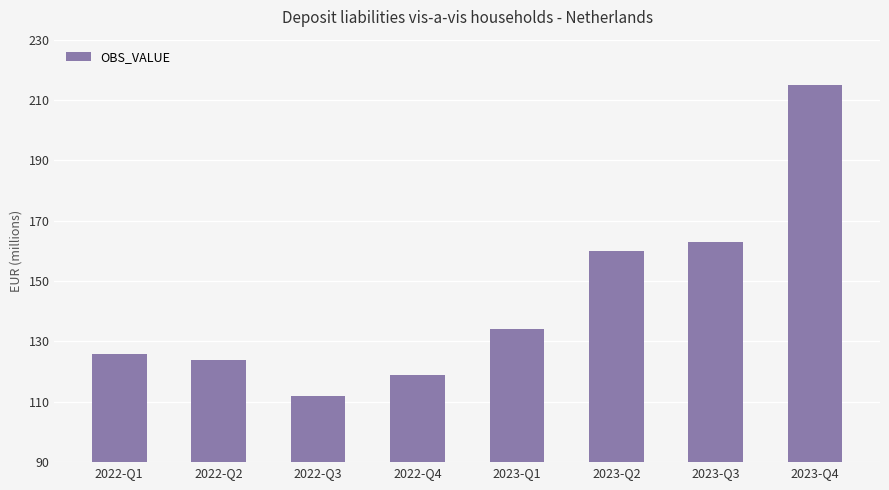

Which category has the highest value across all series?

2023-Q4